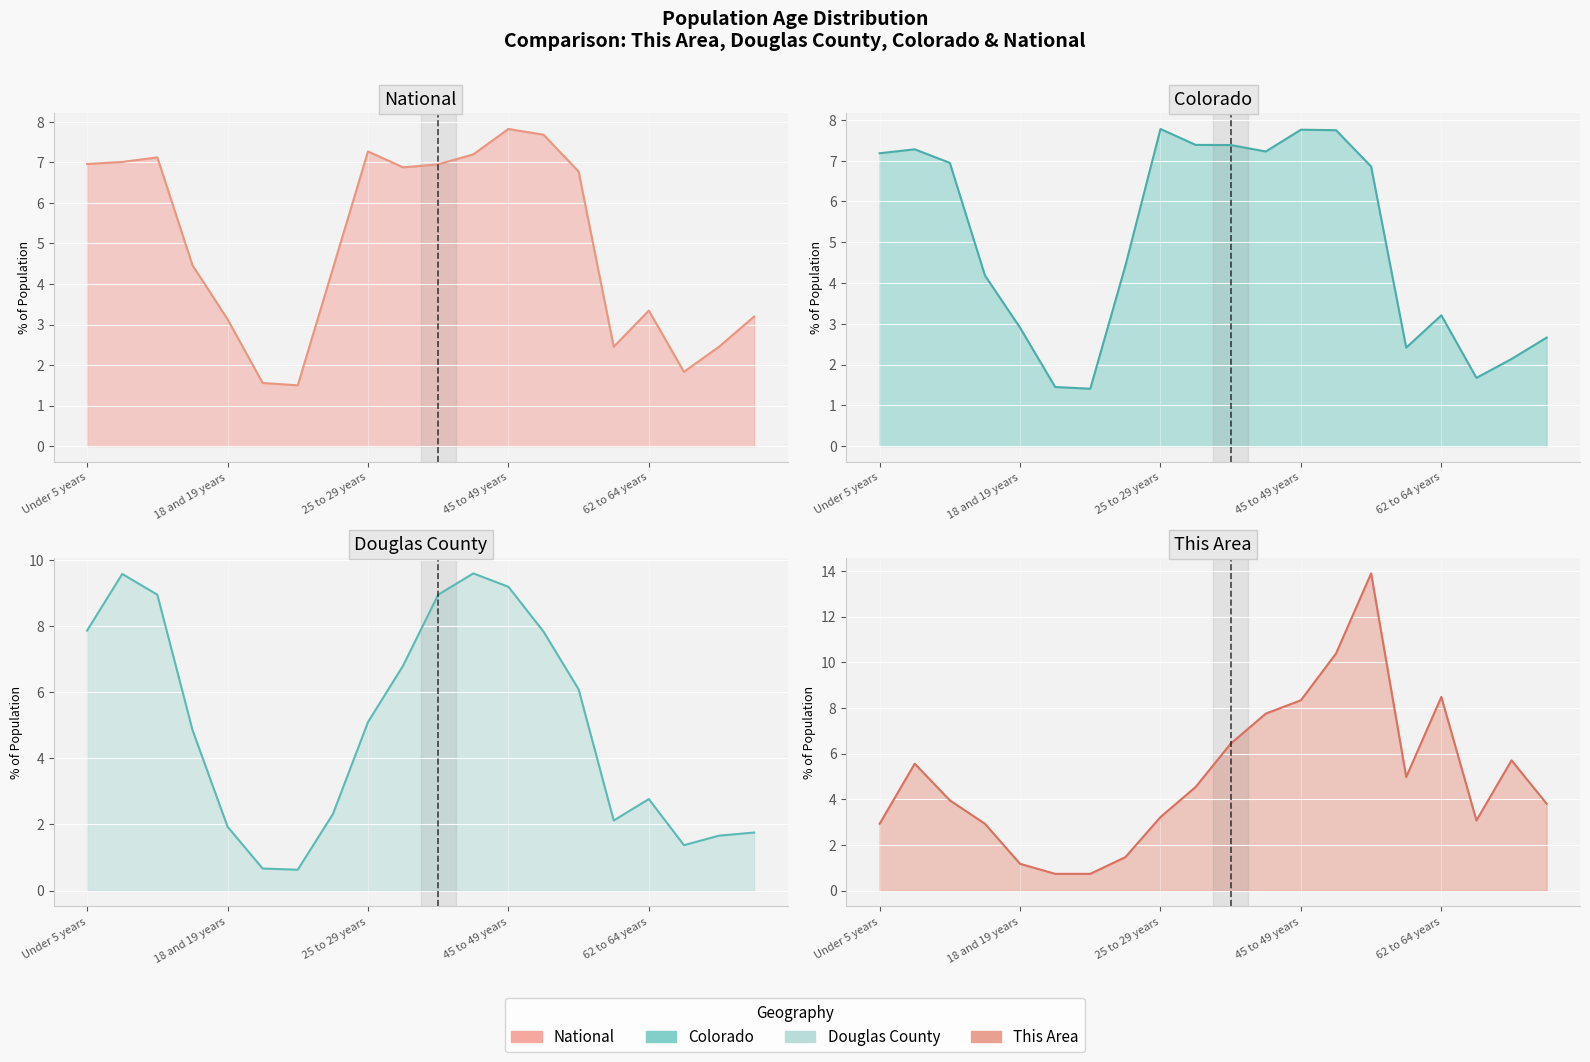

Between 5 and 11, which series saw the biggest shift?

Douglas County line